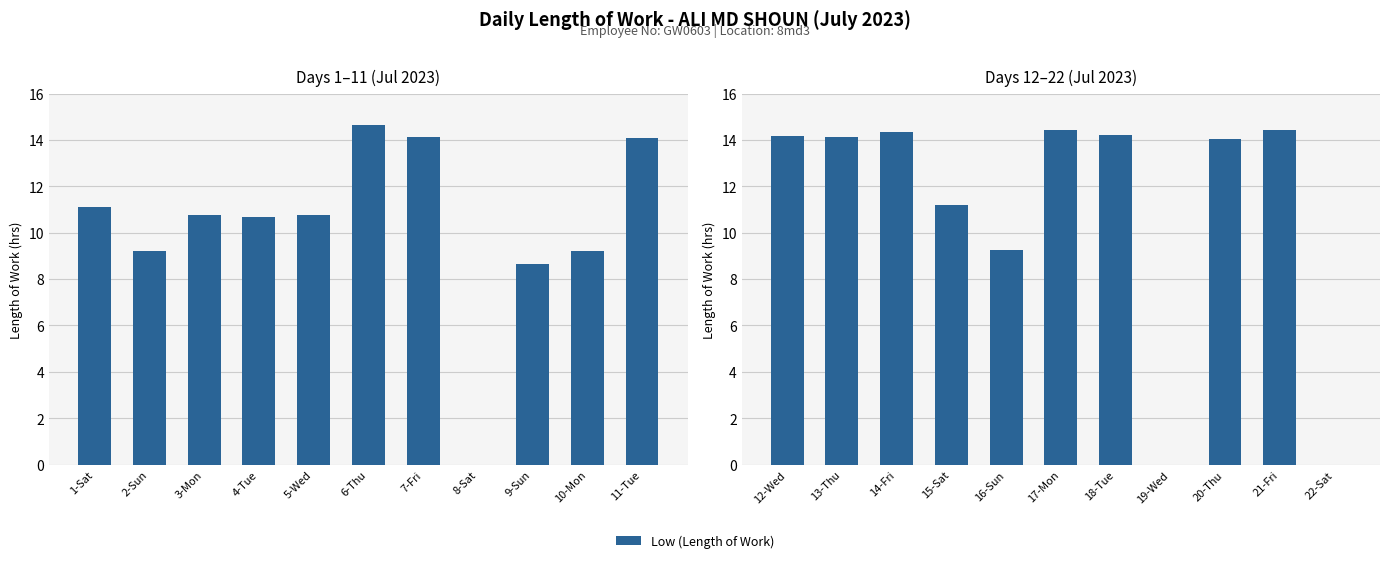

What position from the left is 19-Wed?

8